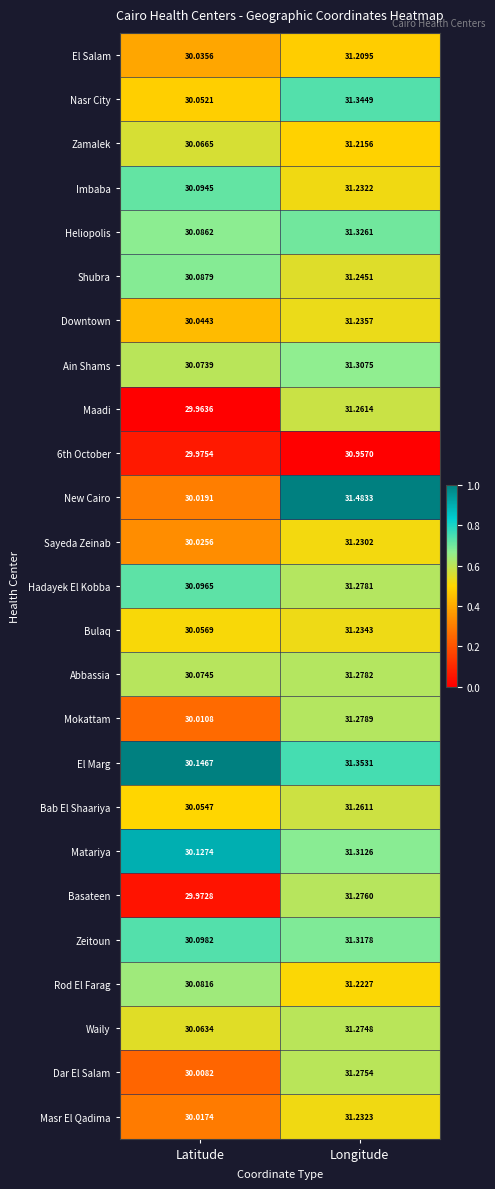

At which category is the sum across all series the highest?

Longitude